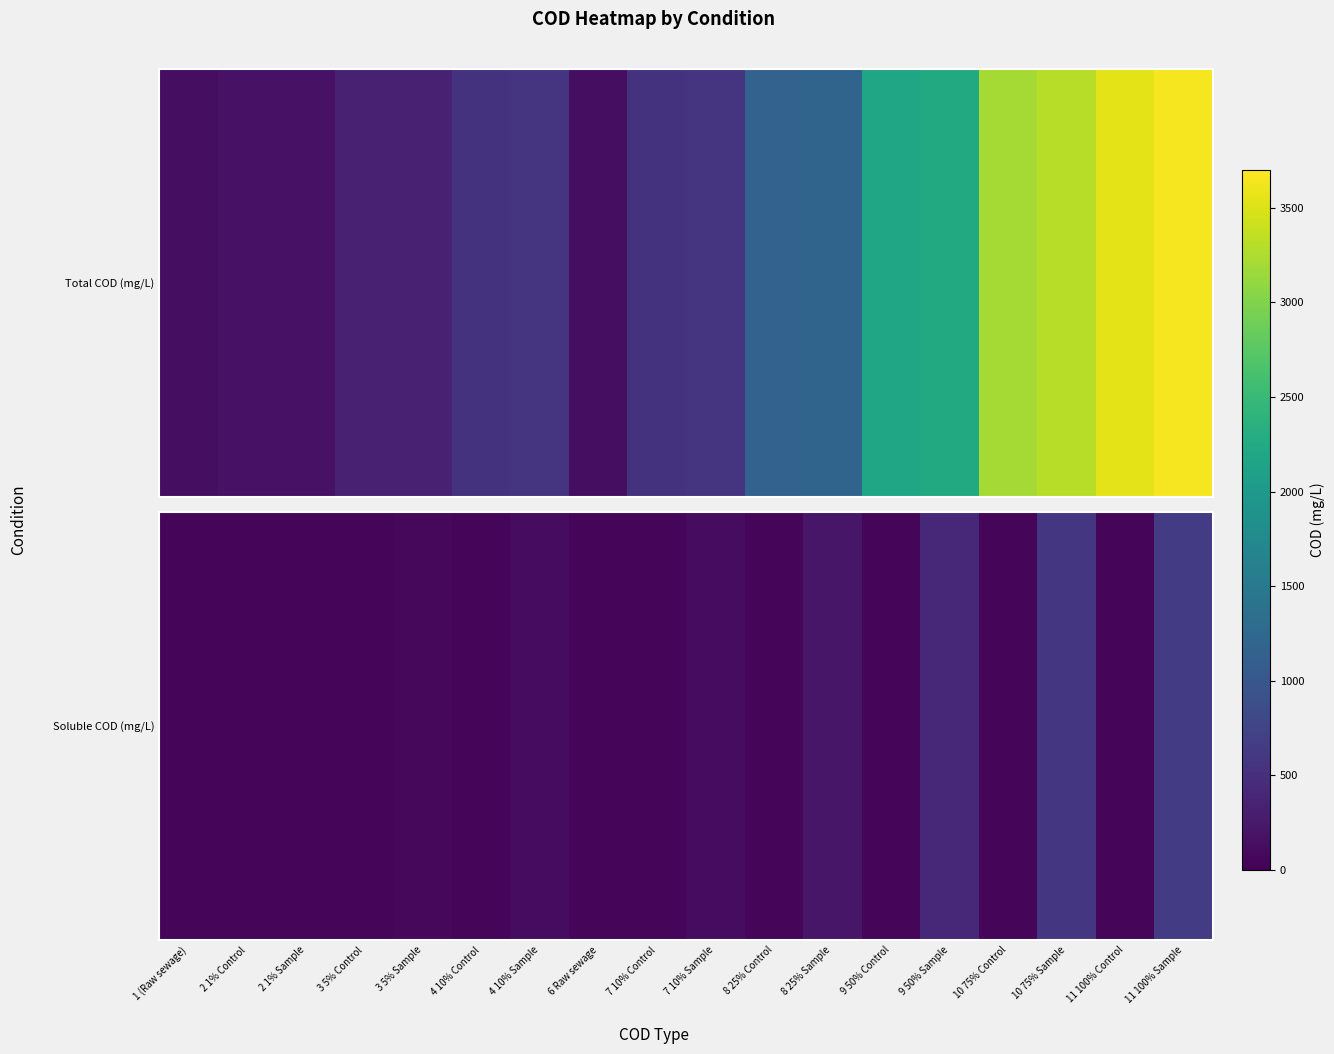

The chart shows a value of 49.0 at 1 (Raw sewage). True or false?

True